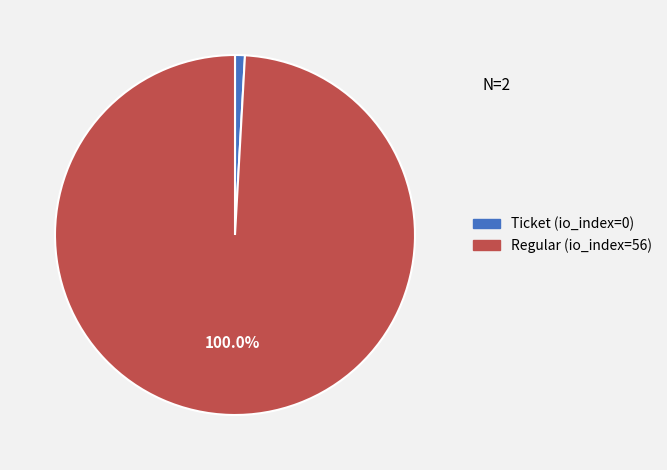

To the nearest percent, what is the difference between the Regular (io_index=56) and Ticket (io_index=0) slice percentages?

100%